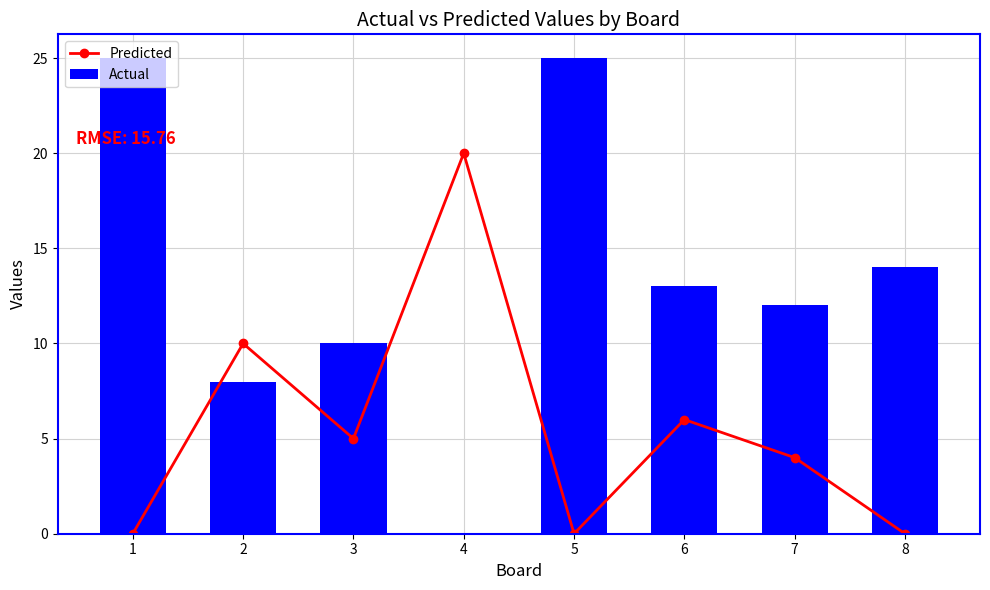

What is the total value across all series at 7?

16